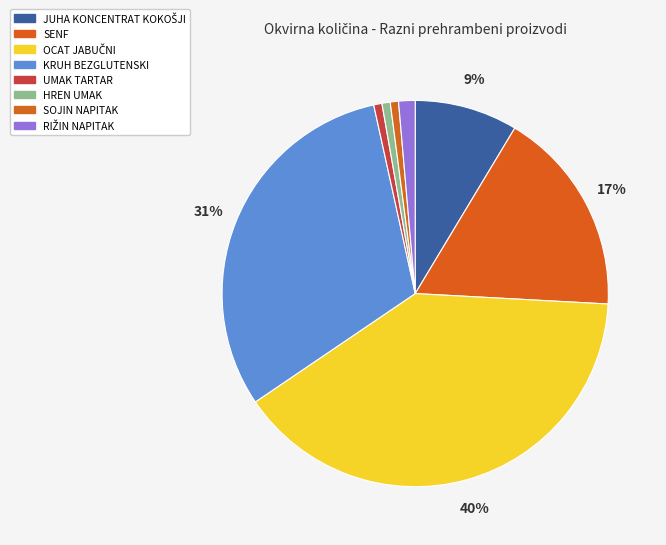

What percentage is the KRUH BEZGLUTENSKI slice, to the nearest percent?

31%